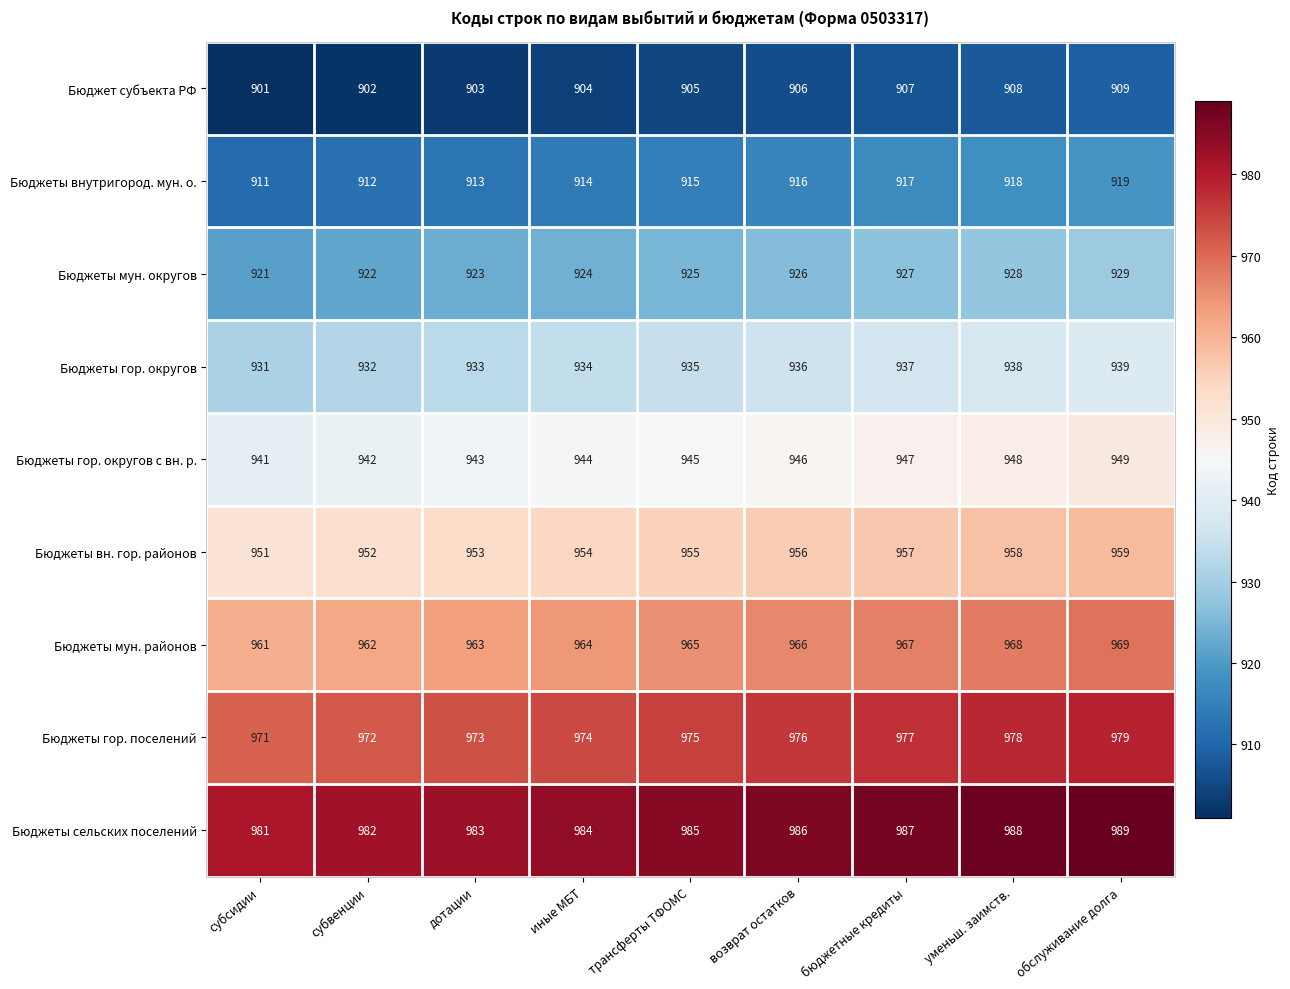

How many Бюджеты мун. районов values are between 963 and 967?

5